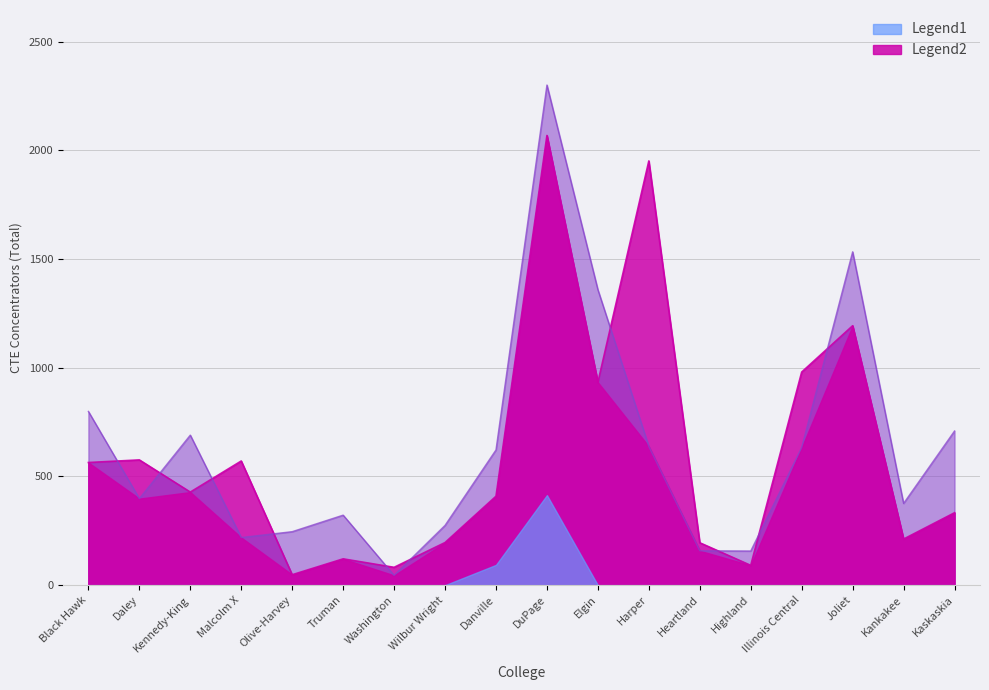

Which series changed the most between Highland and Kankakee?

Legend1